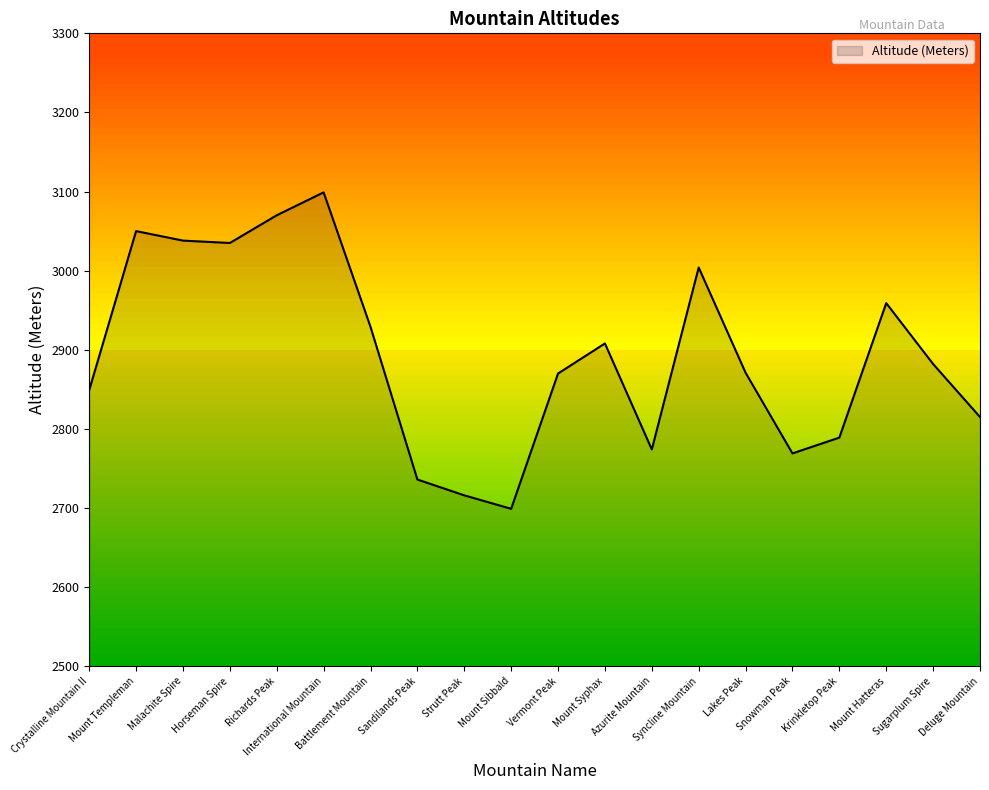

What is the maximum value shown in the chart?

3099